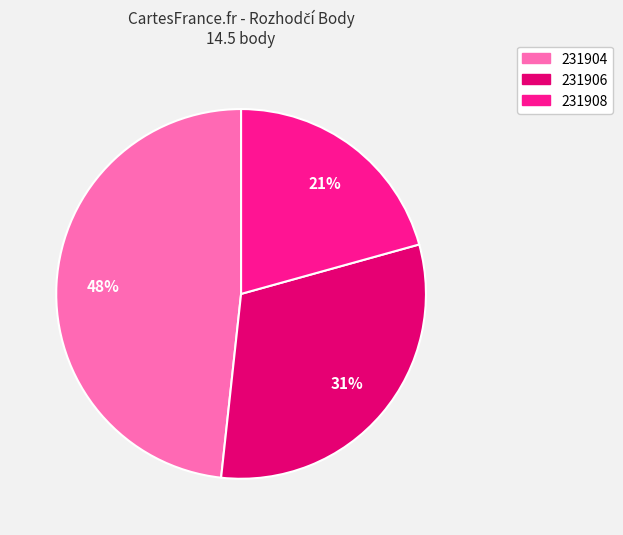

Do 231904 and 231908 together represent more than half of the pie?

Yes